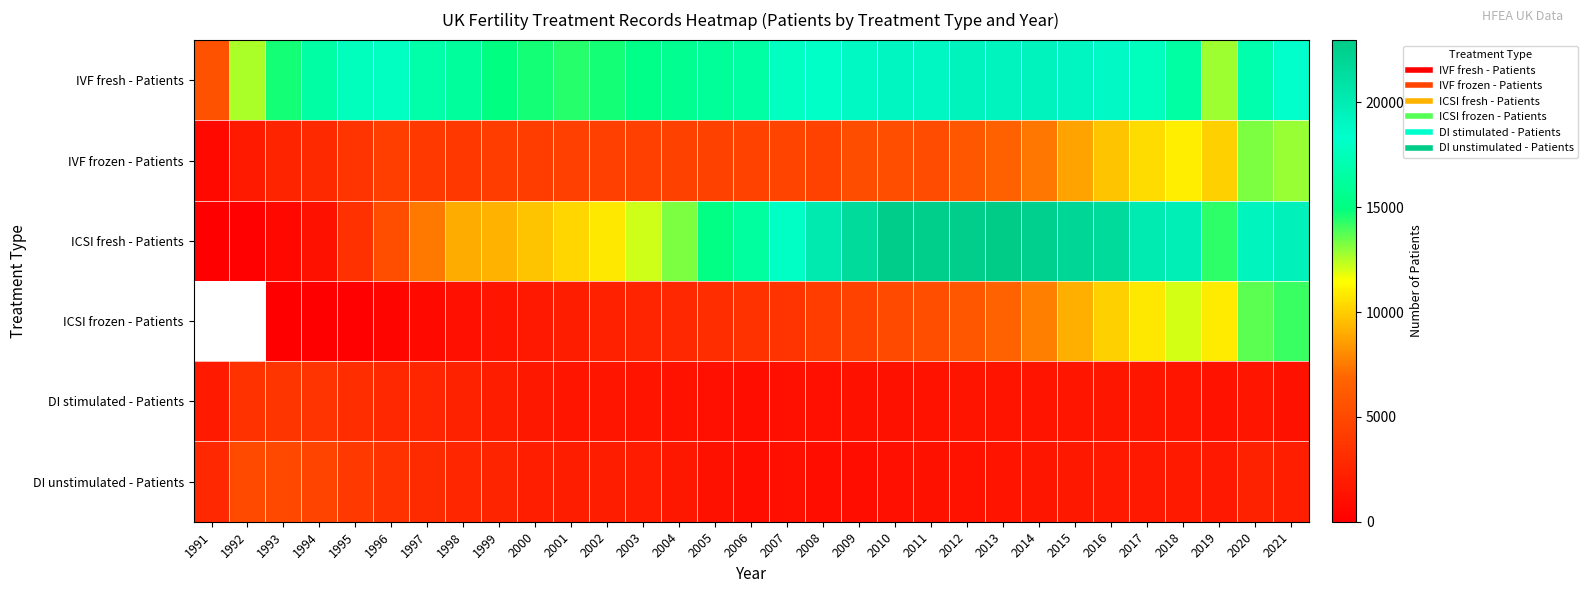

Where is DI stimulated - Patients nearest to the value 2296?

1998